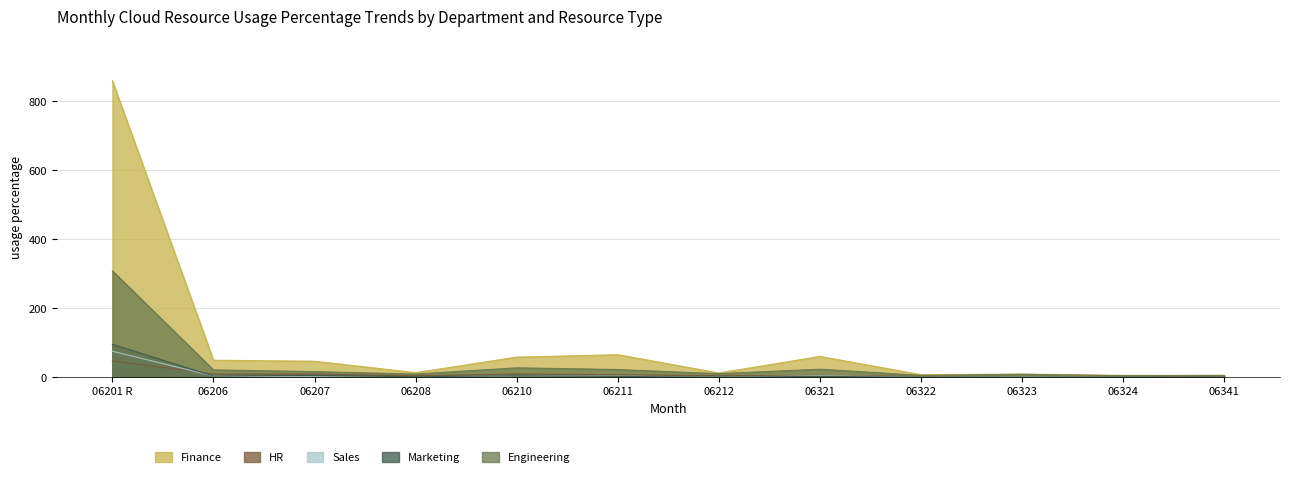

What is the spread (max minus min) of values at 06210?

54